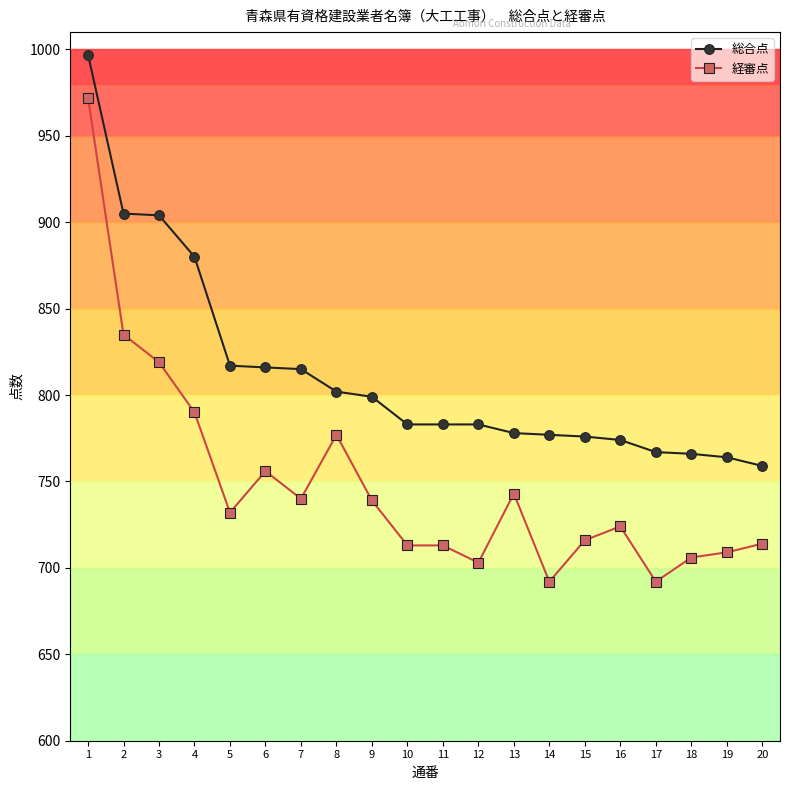

What is the value of the 総合点 point at the 7th from the left?

815